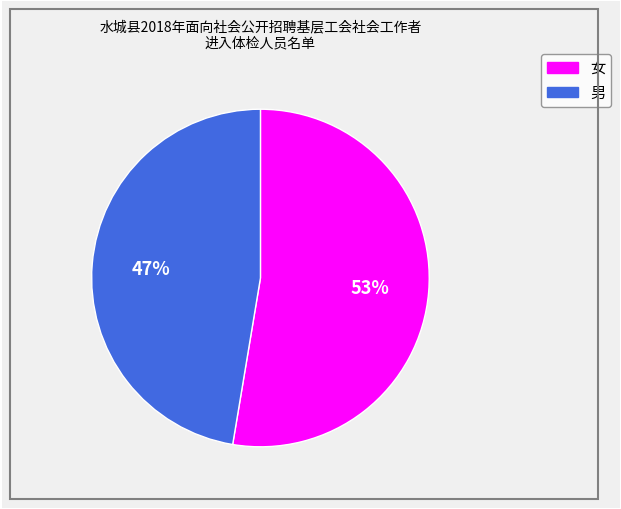

To the nearest percent, what is the combined percentage of 男 and 女?

100%